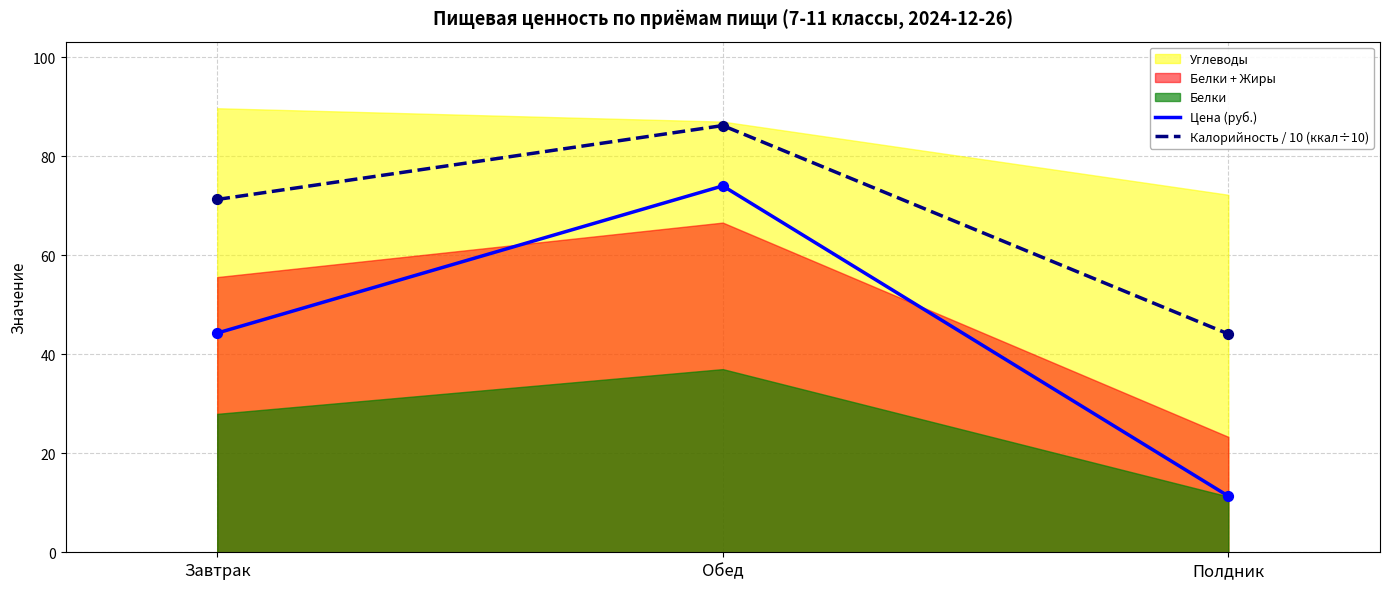

Which series has the widest spread of Y values?

Цена (руб.)